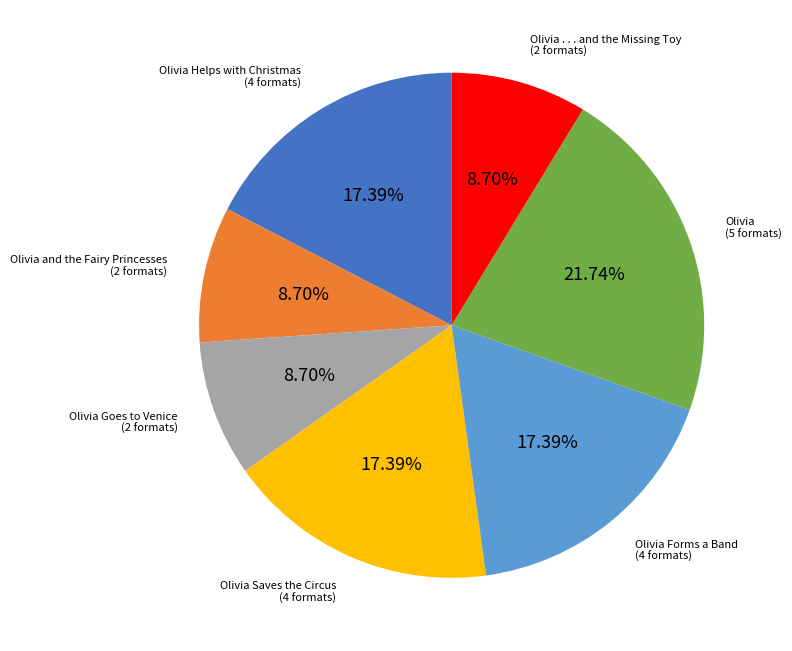

How many segments does this pie chart have?

7